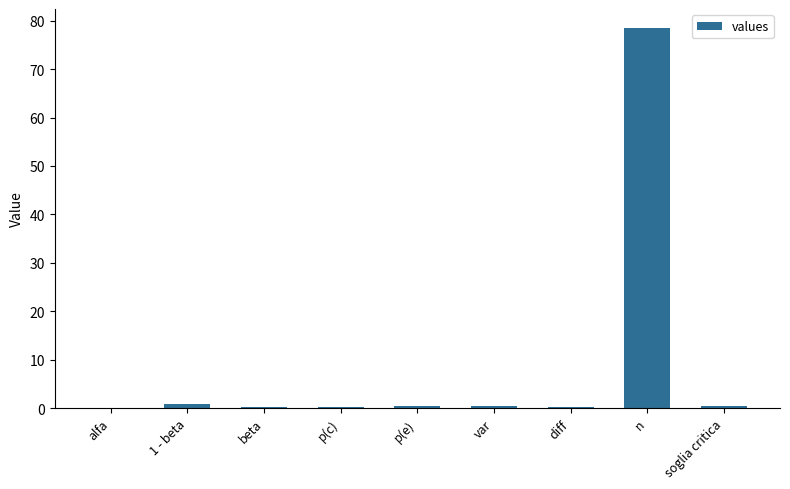

What is the sum of the values at p(c) and beta?

0.4